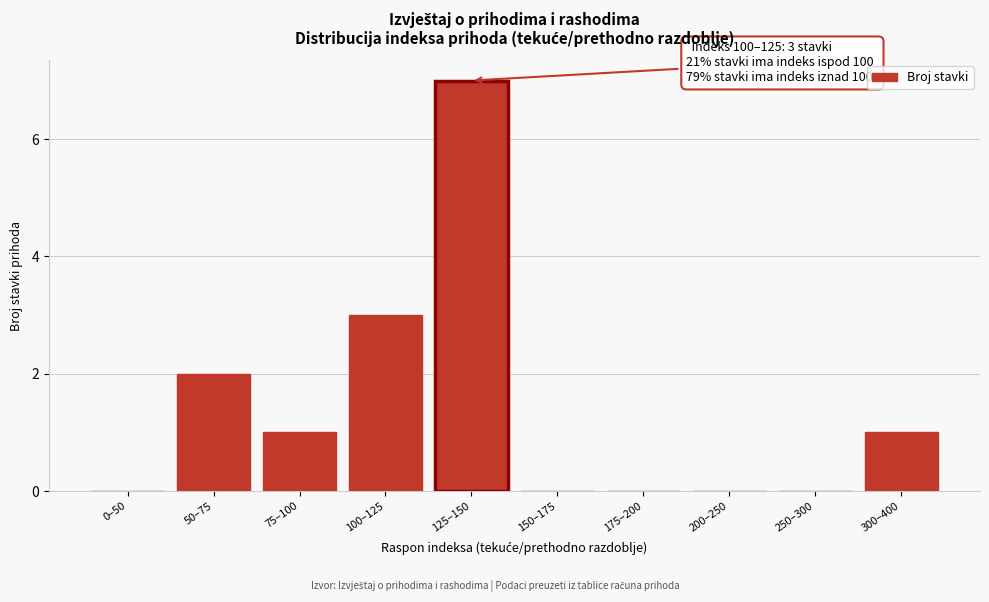

Reading left to right, what are all the values shown in this chart?

0–50=0	50–75=2	75–100=1	100–125=3	125–150=7	150–175=0	175–200=0	200–250=0	250–300=0	300–400=1